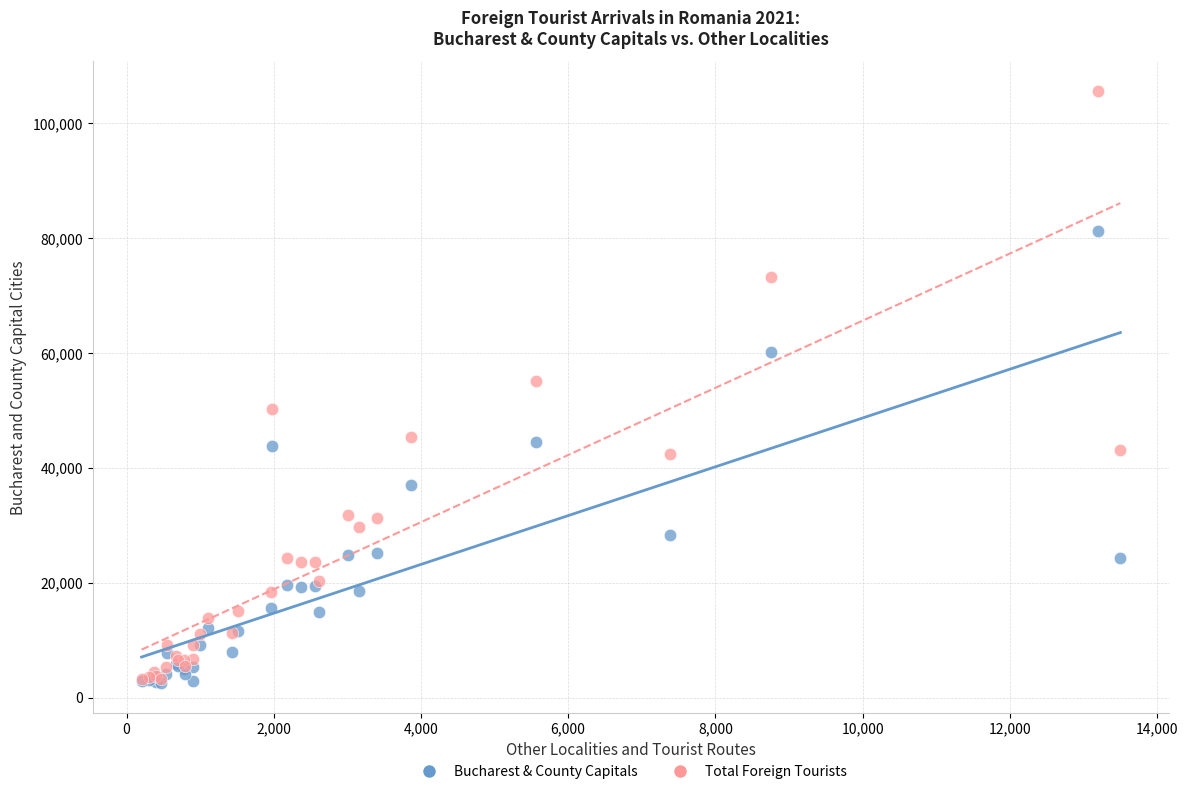

What are all the series names shown in the legend?

Bucharest & County Capitals, Total Foreign Tourists